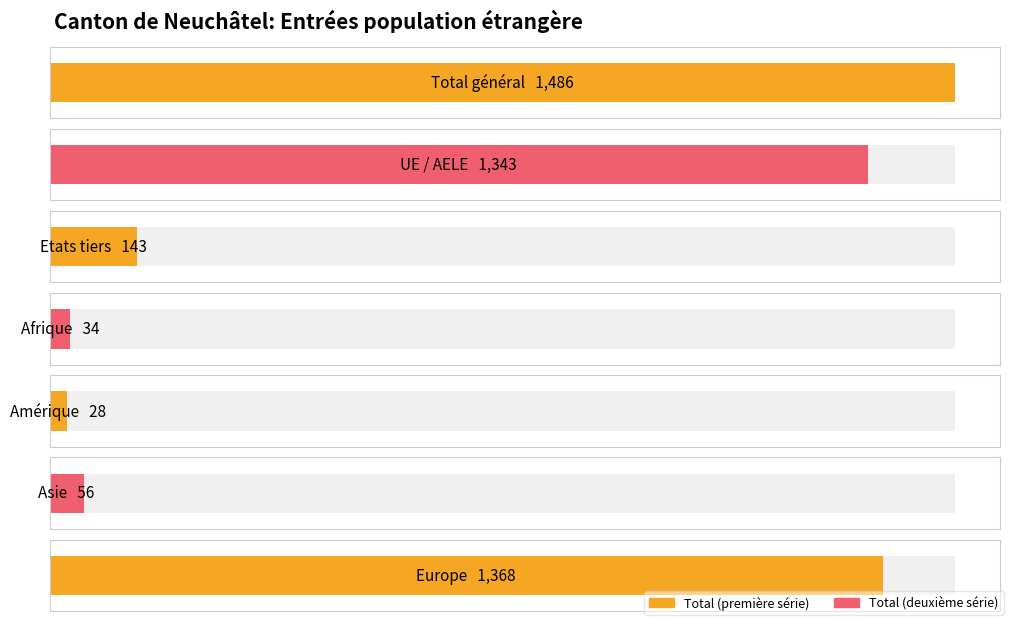

True or false: Hommes has a value of 476 at Total général.

False